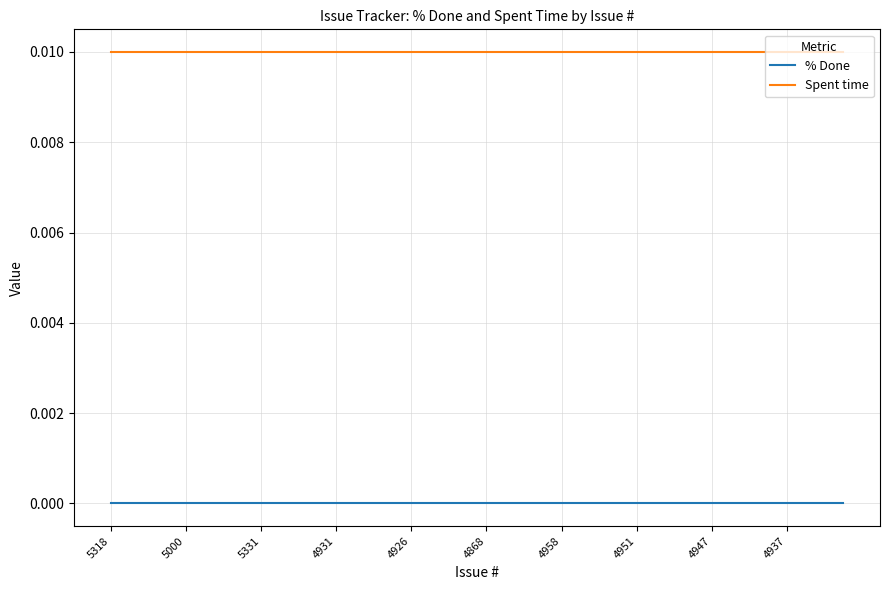

Which series has the largest total across all categories?

Spent time